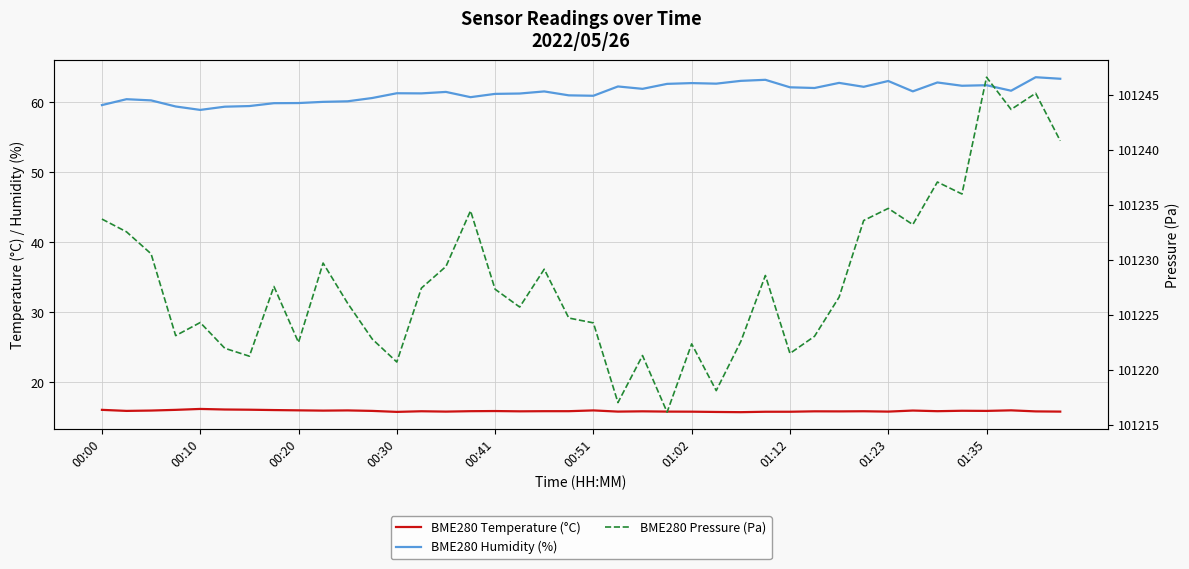

Which series has the largest total across all categories?

BME280 Pressure (Pa)